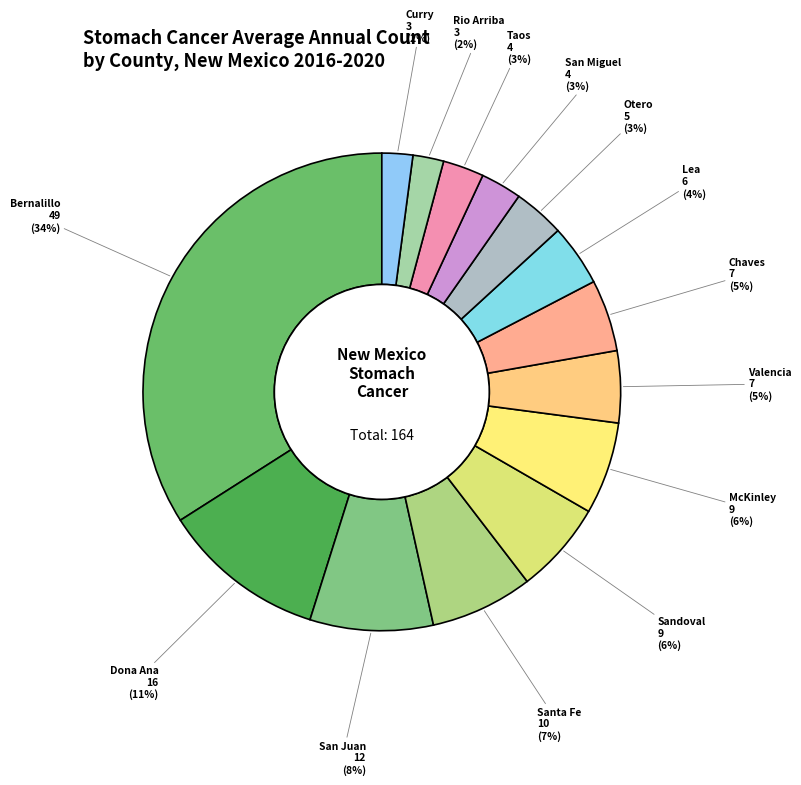

Does any single category account for the majority?

No